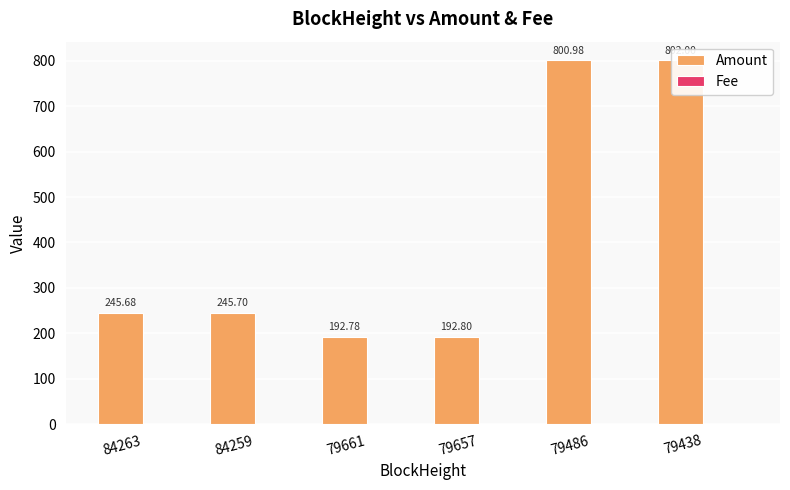

Is the value of Amount at 79661 greater than the value of Fee at 79486?

Yes